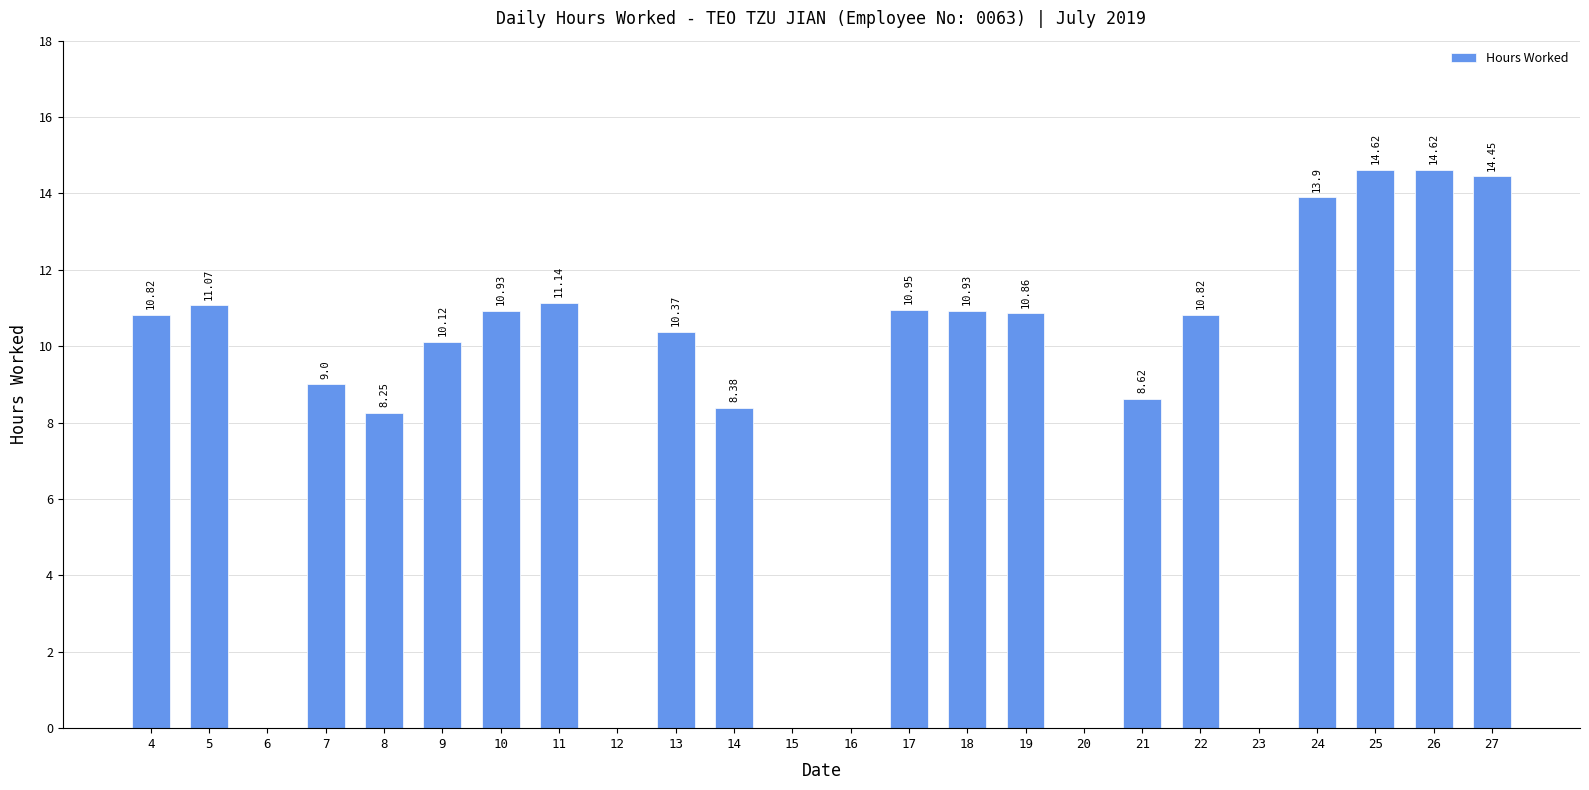

True or false: the data shows 11.1 at 11.

True